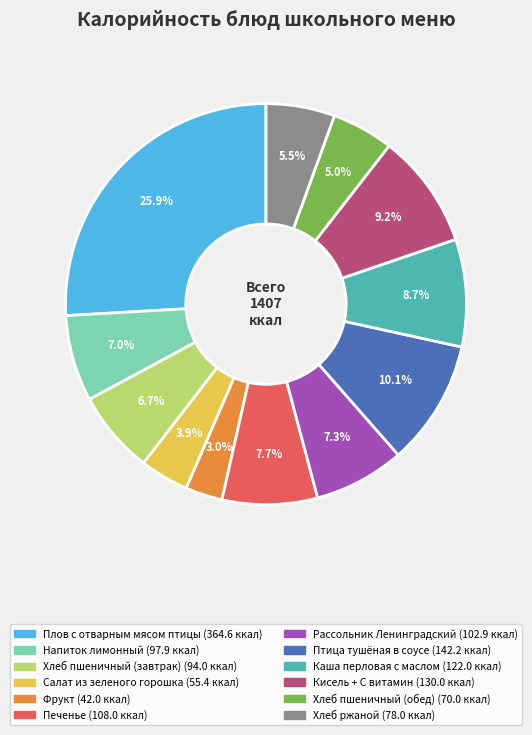

Is it true that Птица тушёная в соусе is 4% of the pie?

False